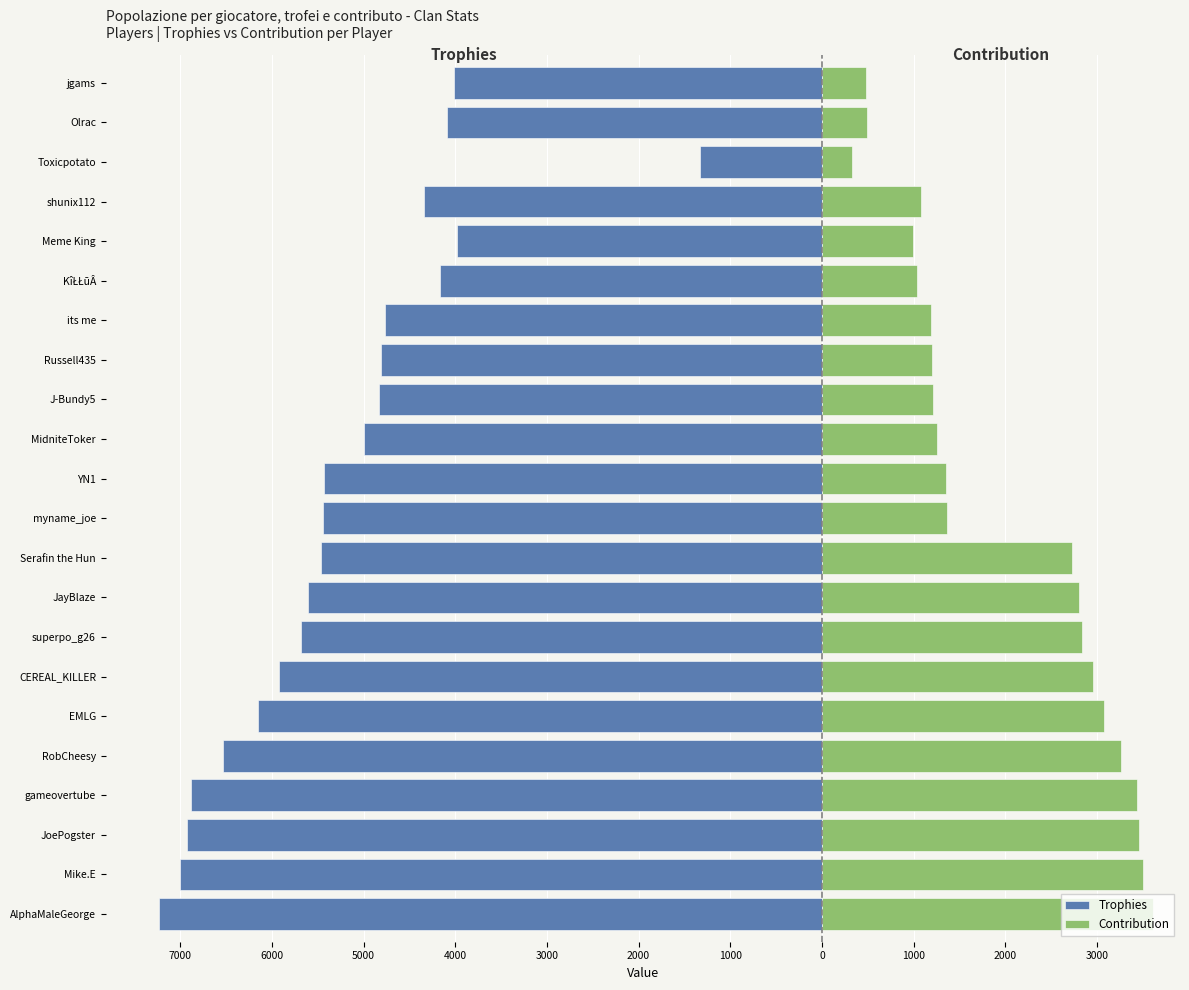

Reading right to left, transcribe all the data shown in this chart.

Trophies: -4013	-4086	-1331	-4341	-3981	-4162	-4763	-4813	-4836	-5000	-5434	-5441	-5462	-5609	-5681	-5920	-6150	-6531	-6877	-6922	-7001	-7233
Contribution: 481	490	332	1085	995	1040	1190	1203	1209	1250	1358	1360	2731	2804	2840	2960	3075	3265	3438	3461	3500	3616